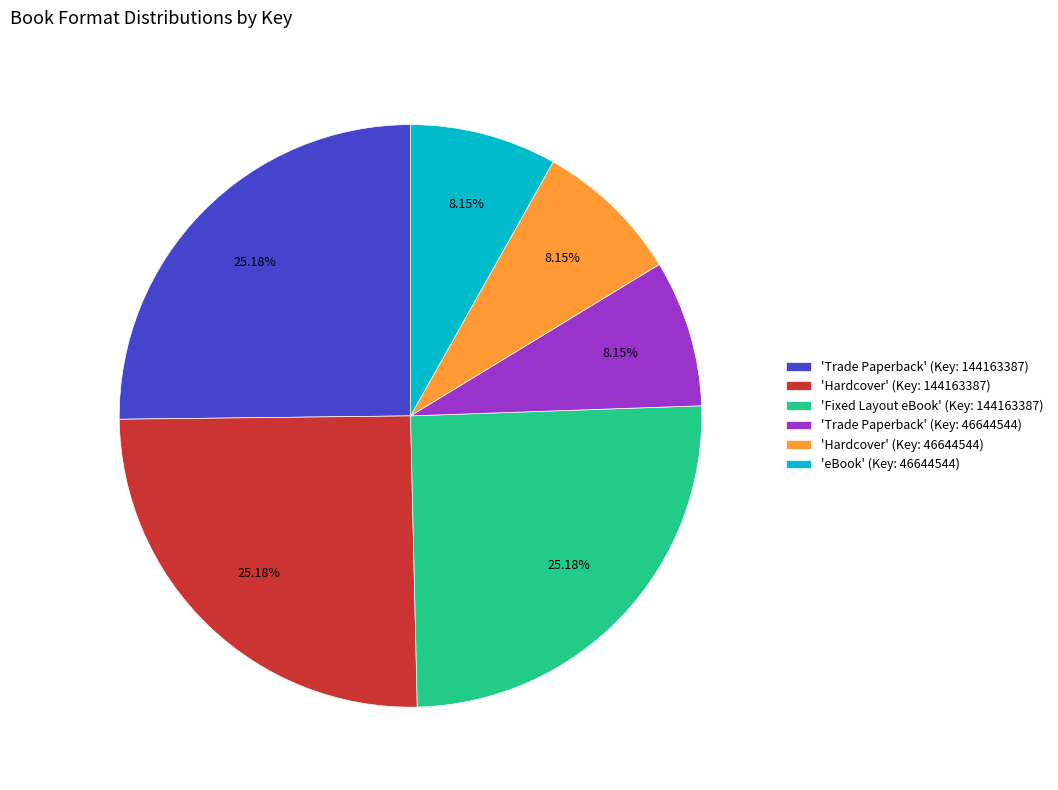

Combined, do 'Hardcover' (Key: 46644544) and 'Fixed Layout eBook' (Key: 144163387) account for over 50%?

No